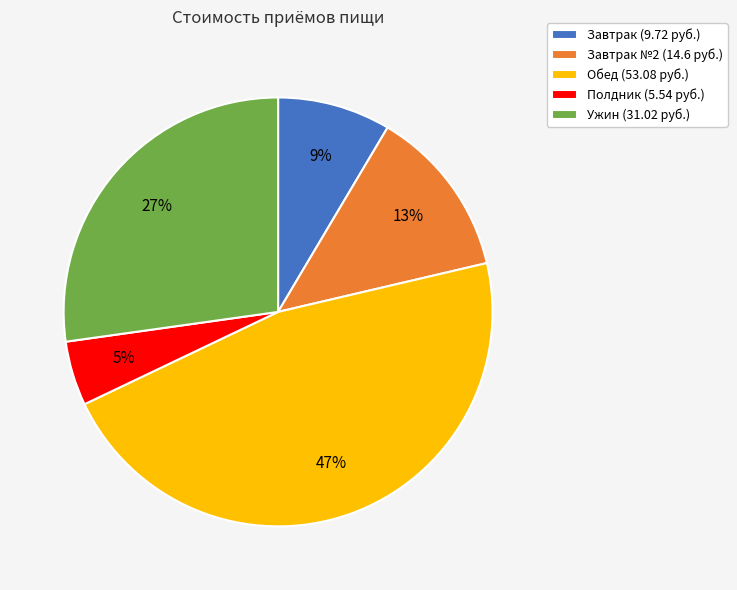

The Завтрак №2 (14.6 руб.) slice represents 5% of the pie. True or false?

False